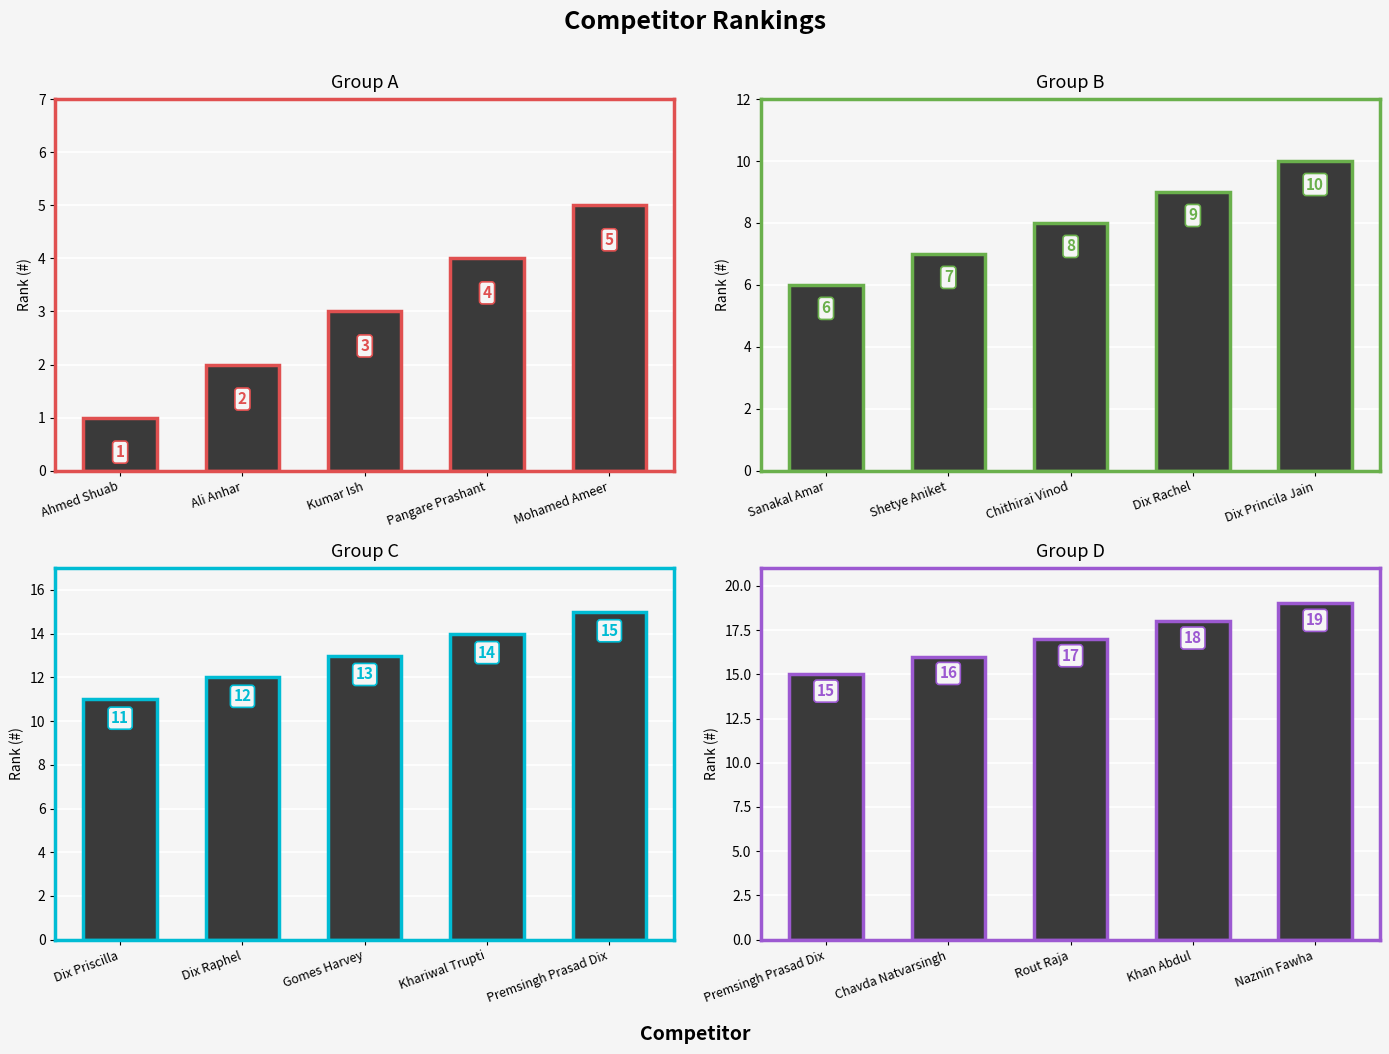

What are all the series names shown in the legend?

Group A, Group B, Group C, Group D